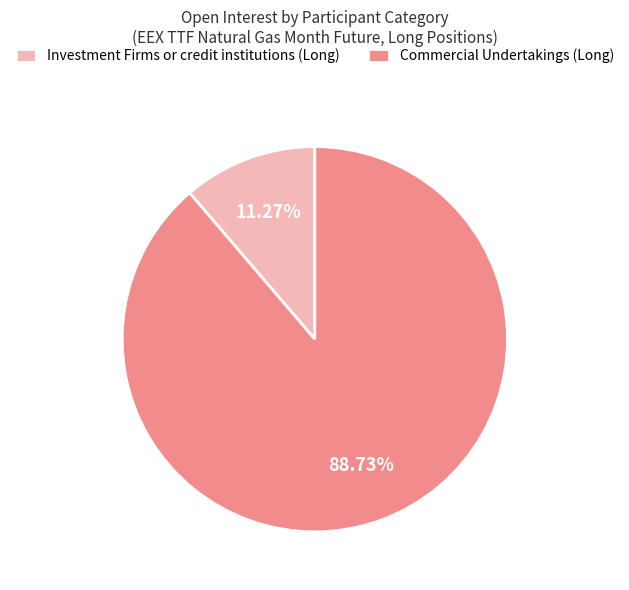

Combined, do Investment Firms or credit institutions (Long) and Commercial Undertakings (Long) account for over 50%?

Yes